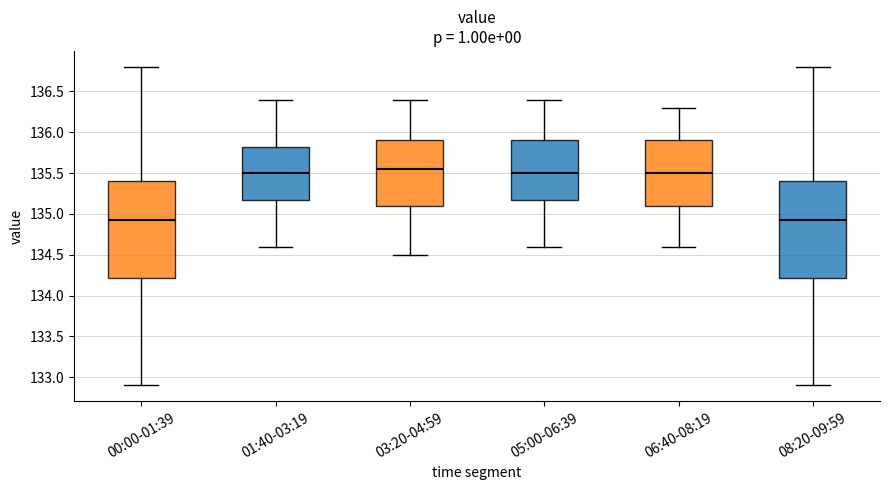

Where is the lower edge of the box for 06:40-08:19 on the y-axis? The values are not printed on the chart, so give them approximately, as read against the axis.

135.10